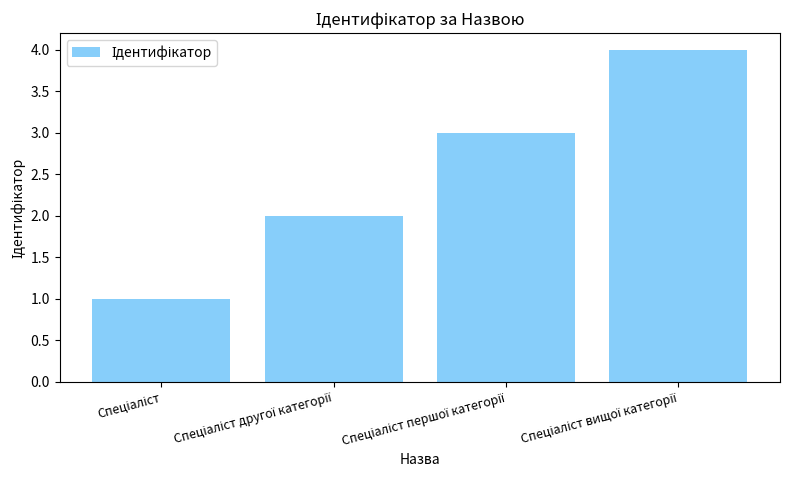

What is the sum of all values?

10